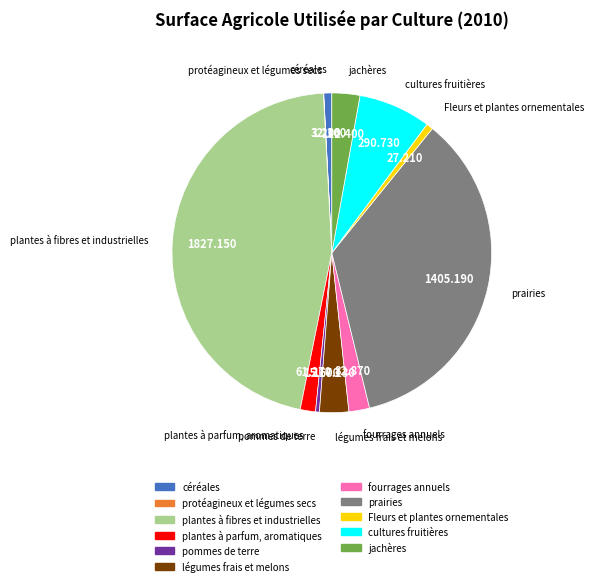

Which slice is the largest?

plantes à fibres et industrielles